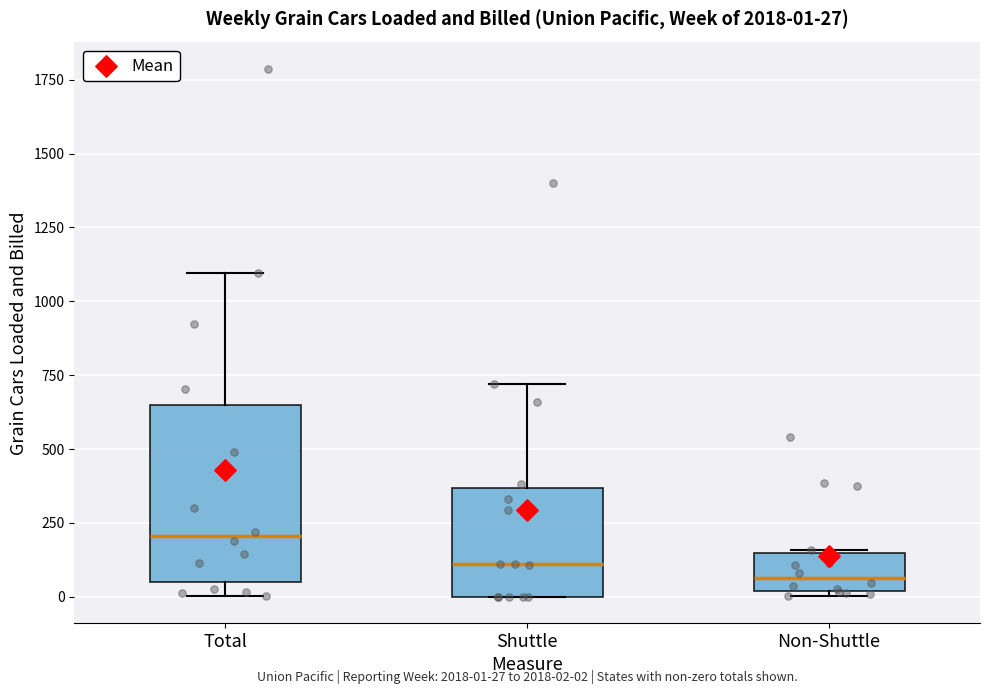

Comparing the boxes themselves (not the whiskers), which one is the tallest?

Total